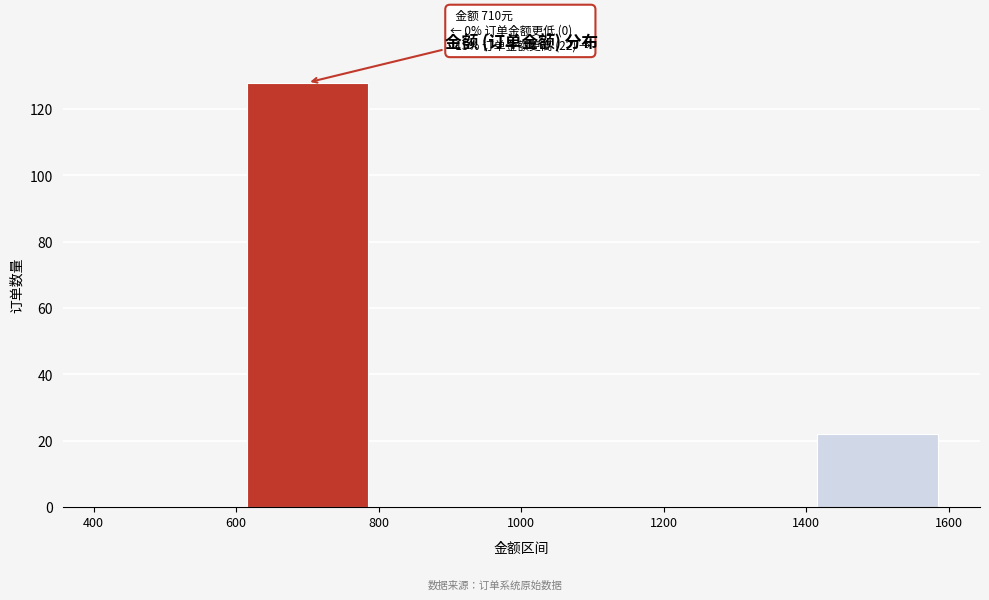

Over which range of the x-axis is the bar tallest?

600 to 800